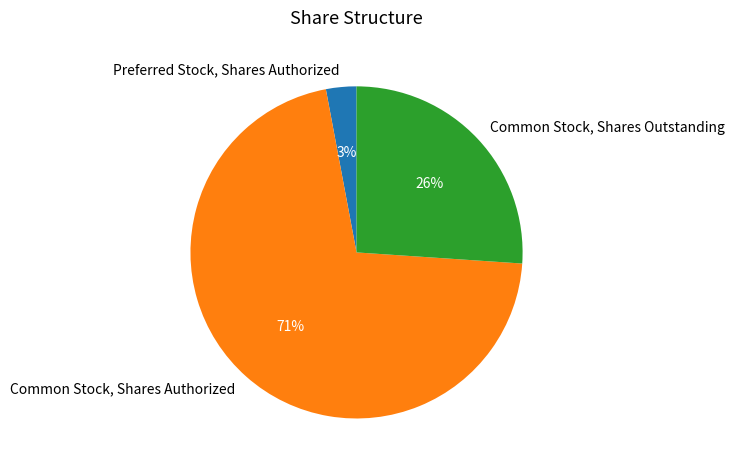

Count the number of slices in the pie.

3